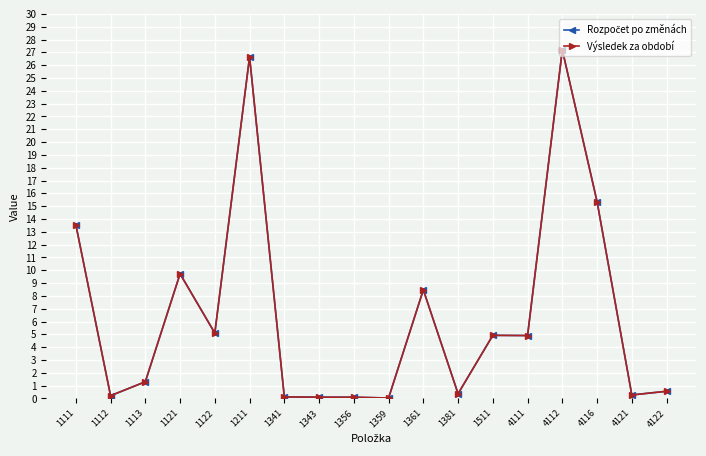

What is the total value across all series at 1113?

2.6